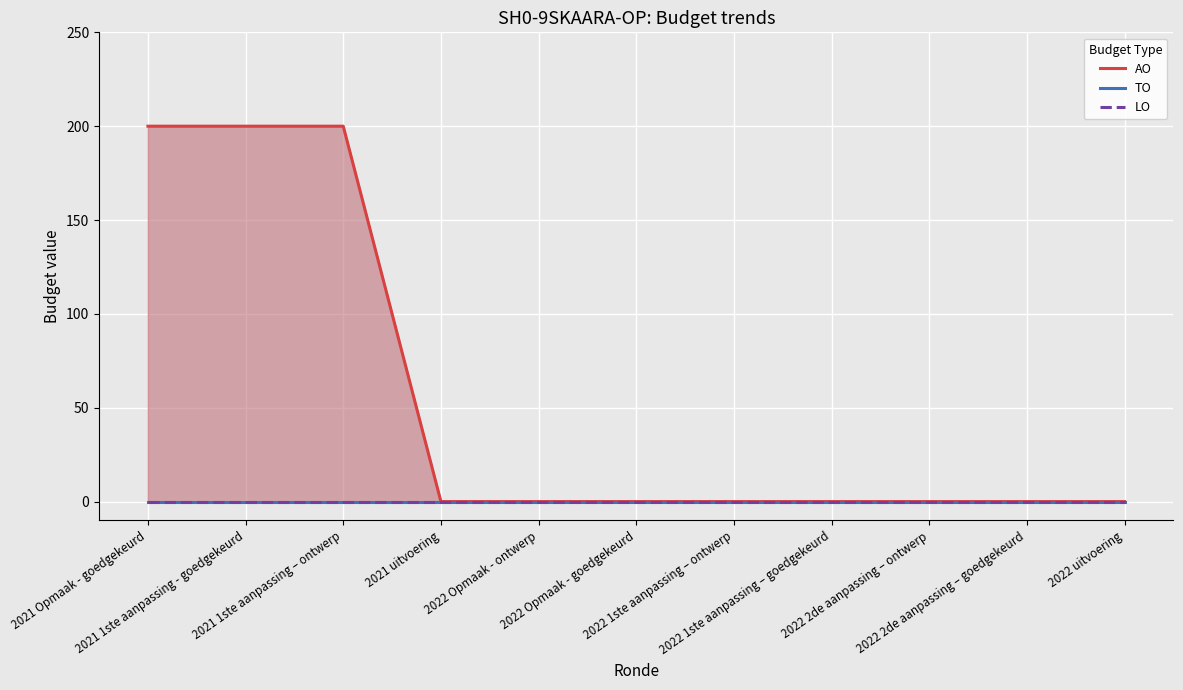

Which label corresponds to the smallest value in the chart?

2021 uitvoering